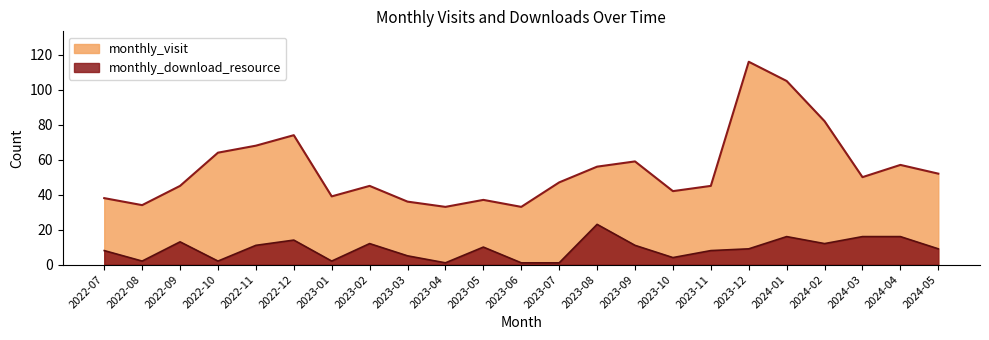

What is the total value across all series at 2022-11?

79